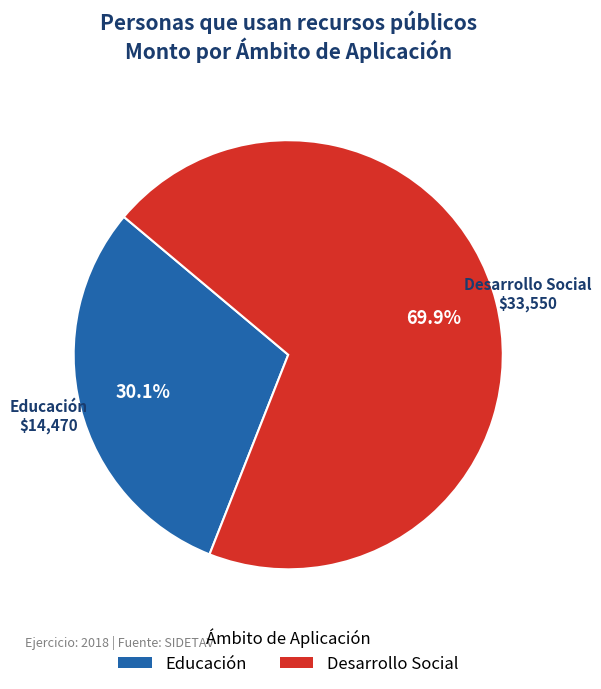

To the nearest percent, what is the average slice percentage?

50%